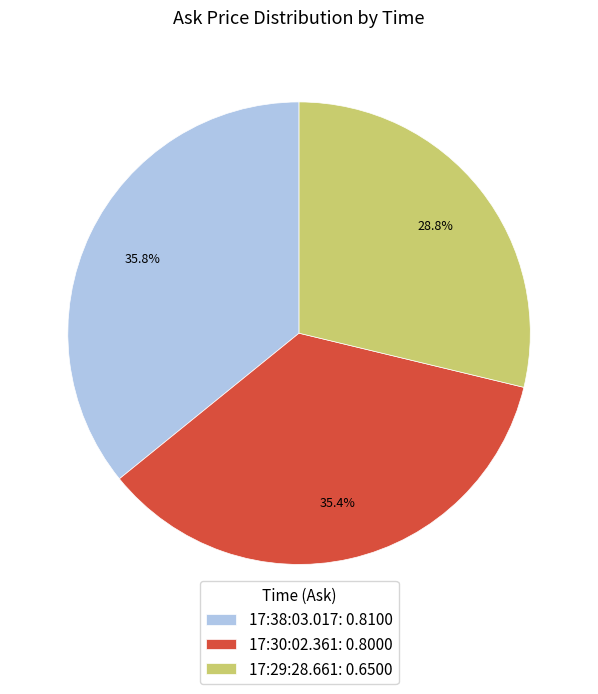

How much of the chart is everything except 17:38:03.017?

64.2%